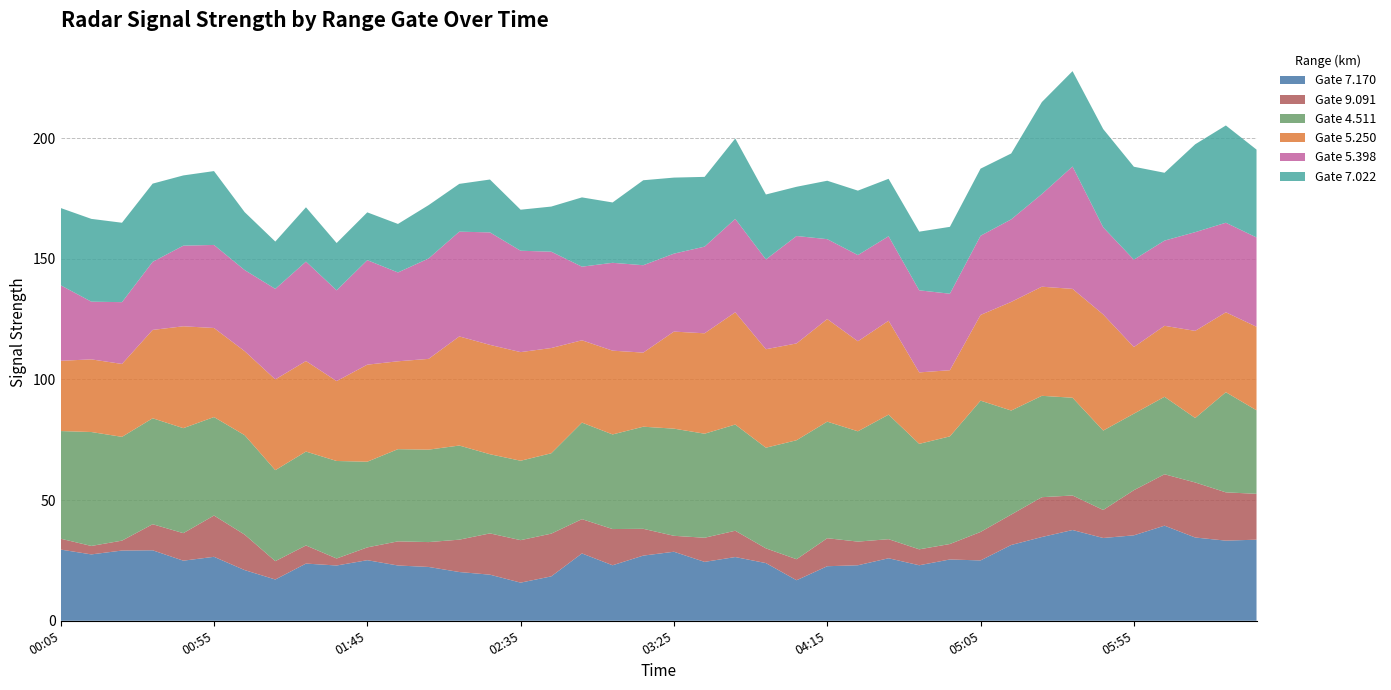

Reading left to right, transcribe all the data shown in this chart.

7.170: 2010/07/02 00:05=29.5	2010/07/02 00:15=27.5	2010/07/02 00:25=29.1	2010/07/02 00:35=29.2	2010/07/02 00:45=24.9	2010/07/02 00:55=26.5	2010/07/02 01:05=21.0	2010/07/02 01:15=17.1	2010/07/02 01:25=23.7	2010/07/02 01:35=22.9	2010/07/02 01:45=25.1	2010/07/02 01:55=22.9	2010/07/02 02:05=22.3	2010/07/02 02:15=20.2	2010/07/02 02:25=19.1	2010/07/02 02:35=15.8	2010/07/02 02:45=18.4	2010/07/02 02:55=27.9	2010/07/02 03:05=23.0	2010/07/02 03:15=27.0	2010/07/02 03:25=28.6	2010/07/02 03:35=24.4	2010/07/02 03:45=26.4	2010/07/02 03:55=23.9	2010/07/02 04:05=16.8	2010/07/02 04:15=22.6	2010/07/02 04:25=23.0	2010/07/02 04:35=25.9	2010/07/02 04:45=23.0	2010/07/02 04:55=25.4	2010/07/02 05:05=25.0	2010/07/02 05:15=31.4	2010/07/02 05:25=34.7	2010/07/02 05:35=37.6	2010/07/02 05:45=34.3	2010/07/02 05:55=35.4	2010/07/02 06:05=39.4	2010/07/02 06:15=34.5	2010/07/02 06:25=33.2	2010/07/02 06:35=33.6
9.091: 2010/07/02 00:05=4.5	2010/07/02 00:15=3.5	2010/07/02 00:25=4.1	2010/07/02 00:35=10.8	2010/07/02 00:45=11.4	2010/07/02 00:55=17.1	2010/07/02 01:05=14.7	2010/07/02 01:15=7.6	2010/07/02 01:25=7.5	2010/07/02 01:35=2.9	2010/07/02 01:45=5.3	2010/07/02 01:55=10.0	2010/07/02 02:05=10.3	2010/07/02 02:15=13.4	2010/07/02 02:25=17.1	2010/07/02 02:35=17.6	2010/07/02 02:45=17.7	2010/07/02 02:55=14.2	2010/07/02 03:05=15.0	2010/07/02 03:15=11.1	2010/07/02 03:25=6.6	2010/07/02 03:35=10.0	2010/07/02 03:45=10.9	2010/07/02 03:55=6.1	2010/07/02 04:05=8.7	2010/07/02 04:15=11.6	2010/07/02 04:25=9.8	2010/07/02 04:35=7.9	2010/07/02 04:45=6.6	2010/07/02 04:55=6.4	2010/07/02 05:05=11.8	2010/07/02 05:15=12.6	2010/07/02 05:25=16.5	2010/07/02 05:35=14.3	2010/07/02 05:45=11.6	2010/07/02 05:55=18.7	2010/07/02 06:05=21.3	2010/07/02 06:15=22.8	2010/07/02 06:25=20.0	2010/07/02 06:35=19.0
4.511: 2010/07/02 00:05=44.6	2010/07/02 00:15=47.2	2010/07/02 00:25=43.0	2010/07/02 00:35=43.9	2010/07/02 00:45=43.5	2010/07/02 00:55=40.8	2010/07/02 01:05=41.2	2010/07/02 01:15=37.7	2010/07/02 01:25=38.9	2010/07/02 01:35=40.4	2010/07/02 01:45=35.5	2010/07/02 01:55=38.2	2010/07/02 02:05=38.3	2010/07/02 02:15=39.0	2010/07/02 02:25=32.8	2010/07/02 02:35=32.9	2010/07/02 02:45=33.3	2010/07/02 02:55=40.0	2010/07/02 03:05=39.2	2010/07/02 03:15=42.3	2010/07/02 03:25=44.4	2010/07/02 03:35=43.1	2010/07/02 03:45=44.0	2010/07/02 03:55=41.7	2010/07/02 04:05=49.3	2010/07/02 04:15=48.3	2010/07/02 04:25=45.7	2010/07/02 04:35=51.6	2010/07/02 04:45=43.7	2010/07/02 04:55=44.6	2010/07/02 05:05=54.4	2010/07/02 05:15=43.1	2010/07/02 05:25=42.0	2010/07/02 05:35=40.5	2010/07/02 05:45=32.9	2010/07/02 05:55=31.7	2010/07/02 06:05=32.1	2010/07/02 06:15=26.7	2010/07/02 06:25=41.5	2010/07/02 06:35=34.6
5.250: 2010/07/02 00:05=29.1	2010/07/02 00:15=30.1	2010/07/02 00:25=30.2	2010/07/02 00:35=36.6	2010/07/02 00:45=42.2	2010/07/02 00:55=36.9	2010/07/02 01:05=34.8	2010/07/02 01:15=37.6	2010/07/02 01:25=37.5	2010/07/02 01:35=33.1	2010/07/02 01:45=40.2	2010/07/02 01:55=36.4	2010/07/02 02:05=37.6	2010/07/02 02:15=45.2	2010/07/02 02:25=45.3	2010/07/02 02:35=45.0	2010/07/02 02:45=43.6	2010/07/02 02:55=34.1	2010/07/02 03:05=34.7	2010/07/02 03:15=30.7	2010/07/02 03:25=40.2	2010/07/02 03:35=41.6	2010/07/02 03:45=46.5	2010/07/02 03:55=40.8	2010/07/02 04:05=40.1	2010/07/02 04:15=42.5	2010/07/02 04:25=37.3	2010/07/02 04:35=38.9	2010/07/02 04:45=29.6	2010/07/02 04:55=27.4	2010/07/02 05:05=35.5	2010/07/02 05:15=45.0	2010/07/02 05:25=45.2	2010/07/02 05:35=45.1	2010/07/02 05:45=48.1	2010/07/02 05:55=27.6	2010/07/02 06:05=29.4	2010/07/02 06:15=36.1	2010/07/02 06:25=33.1	2010/07/02 06:35=34.6
5.398: 2010/07/02 00:05=31.3	2010/07/02 00:15=23.9	2010/07/02 00:25=25.6	2010/07/02 00:35=28.2	2010/07/02 00:45=33.4	2010/07/02 00:55=34.4	2010/07/02 01:05=33.6	2010/07/02 01:15=37.5	2010/07/02 01:25=41.2	2010/07/02 01:35=37.6	2010/07/02 01:45=43.3	2010/07/02 01:55=36.8	2010/07/02 02:05=41.6	2010/07/02 02:15=43.4	2010/07/02 02:25=46.6	2010/07/02 02:35=42.0	2010/07/02 02:45=39.9	2010/07/02 02:55=30.5	2010/07/02 03:05=36.4	2010/07/02 03:15=36.2	2010/07/02 03:25=32.3	2010/07/02 03:35=35.9	2010/07/02 03:45=38.7	2010/07/02 03:55=37.2	2010/07/02 04:05=44.5	2010/07/02 04:15=33.1	2010/07/02 04:25=35.7	2010/07/02 04:35=35.0	2010/07/02 04:45=34.0	2010/07/02 04:55=31.7	2010/07/02 05:05=32.8	2010/07/02 05:15=34.2	2010/07/02 05:25=38.4	2010/07/02 05:35=50.7	2010/07/02 05:45=36.1	2010/07/02 05:55=36.2	2010/07/02 06:05=35.3	2010/07/02 06:15=40.9	2010/07/02 06:25=37.1	2010/07/02 06:35=37.0
7.022: 2010/07/02 00:05=32.0	2010/07/02 00:15=34.3	2010/07/02 00:25=32.9	2010/07/02 00:35=32.4	2010/07/02 00:45=29.1	2010/07/02 00:55=30.6	2010/07/02 01:05=24.0	2010/07/02 01:15=19.6	2010/07/02 01:25=22.5	2010/07/02 01:35=19.6	2010/07/02 01:45=19.8	2010/07/02 01:55=20.1	2010/07/02 02:05=22.1	2010/07/02 02:15=19.8	2010/07/02 02:25=21.9	2010/07/02 02:35=17.0	2010/07/02 02:45=18.7	2010/07/02 02:55=28.7	2010/07/02 03:05=25.0	2010/07/02 03:15=35.2	2010/07/02 03:25=31.5	2010/07/02 03:35=28.9	2010/07/02 03:45=33.3	2010/07/02 03:55=26.9	2010/07/02 04:05=20.4	2010/07/02 04:15=24.2	2010/07/02 04:25=26.7	2010/07/02 04:35=23.8	2010/07/02 04:45=24.3	2010/07/02 04:55=27.7	2010/07/02 05:05=27.8	2010/07/02 05:15=27.3	2010/07/02 05:25=38.1	2010/07/02 05:35=39.5	2010/07/02 05:45=40.7	2010/07/02 05:55=38.5	2010/07/02 06:05=28.1	2010/07/02 06:15=36.4	2010/07/02 06:25=40.3	2010/07/02 06:35=36.4